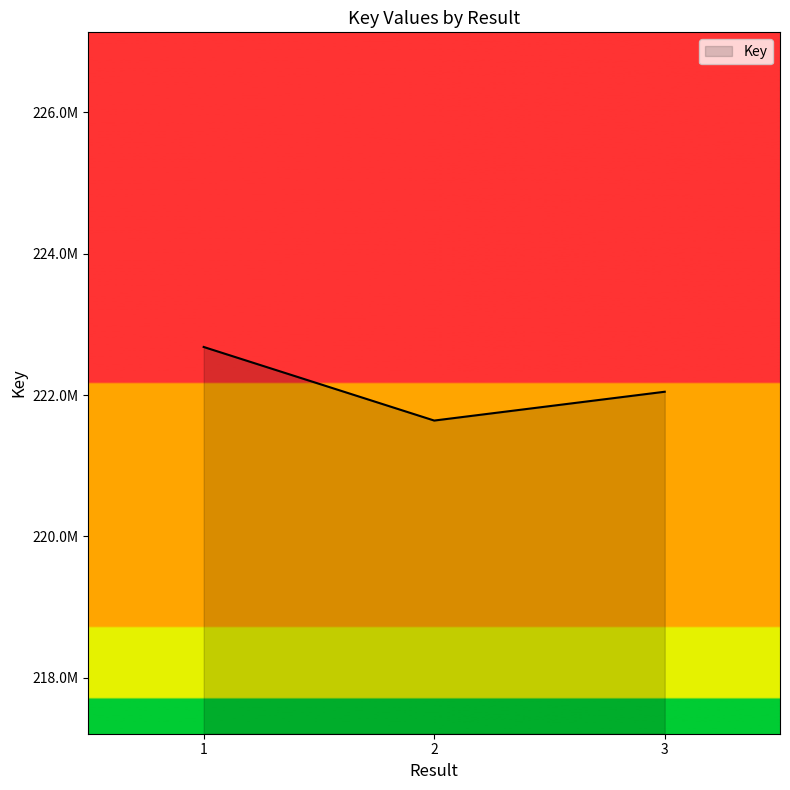

Does the chart have visible grid lines?

No